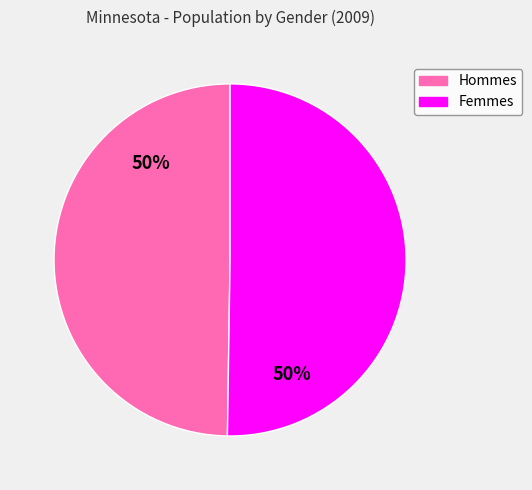

To the nearest percent, what is the average slice percentage?

50%